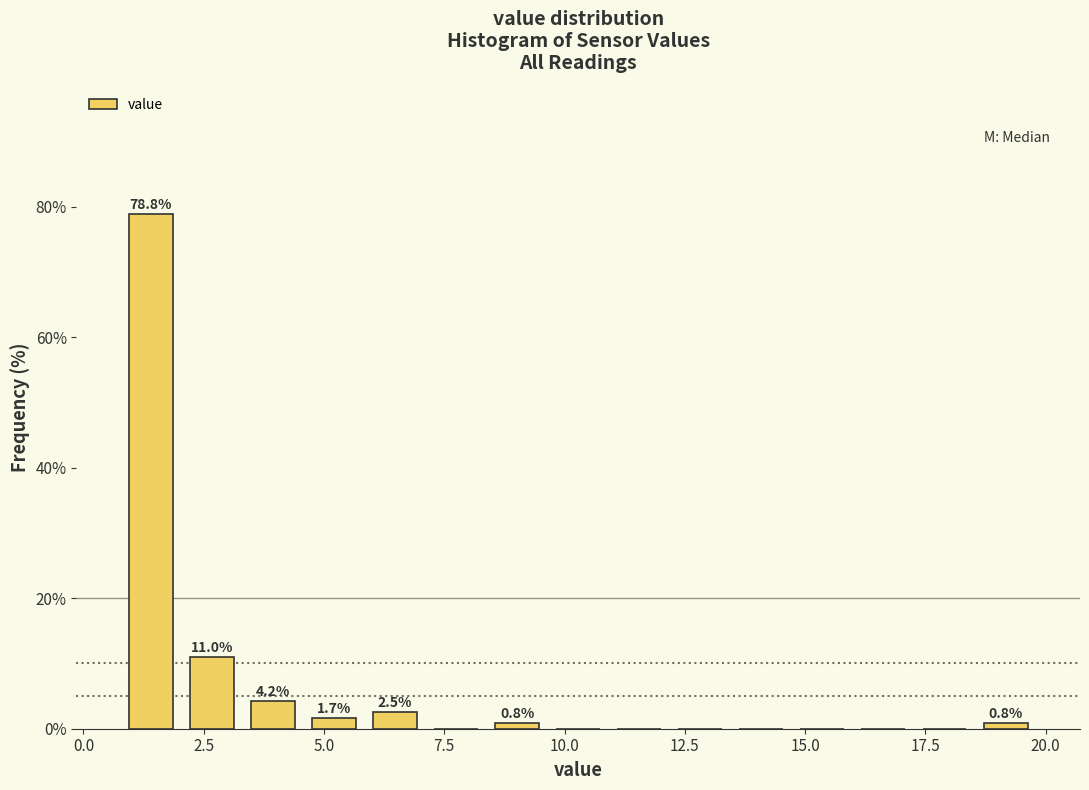

Around what value on the x-axis is the tallest bar? Give the approximate position of its centre, as read against the axis.

1.5